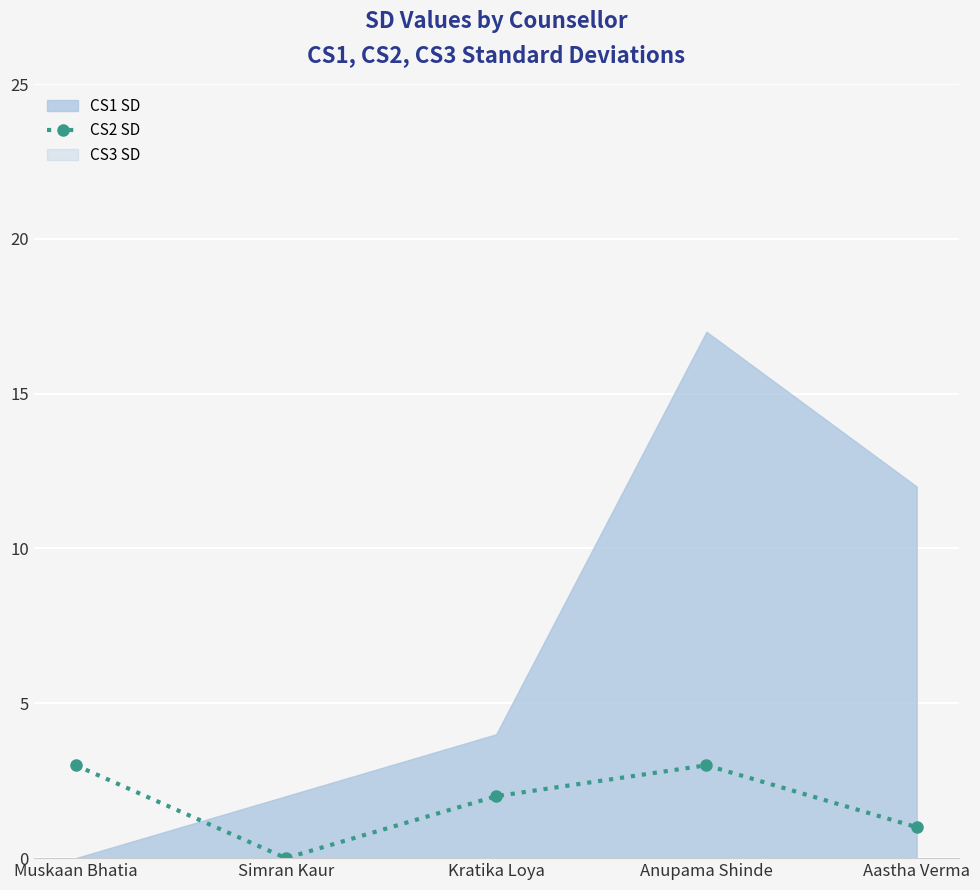

How many lines are shown in the chart?

1